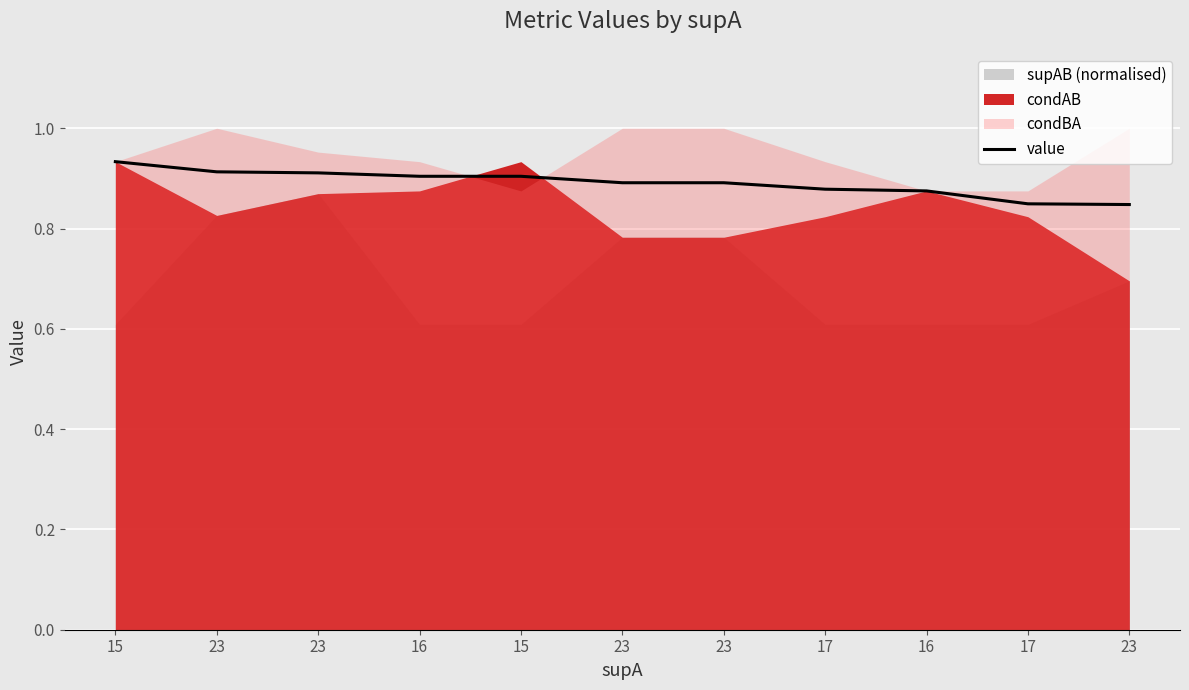

What is the difference between the maximum and minimum values?

0.1